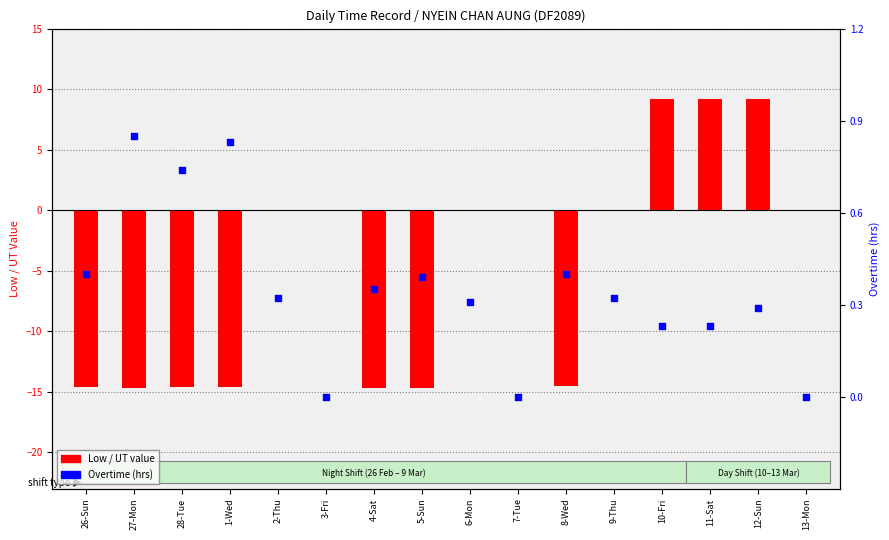

What is the total value across all series at 10-Fri?

9.4